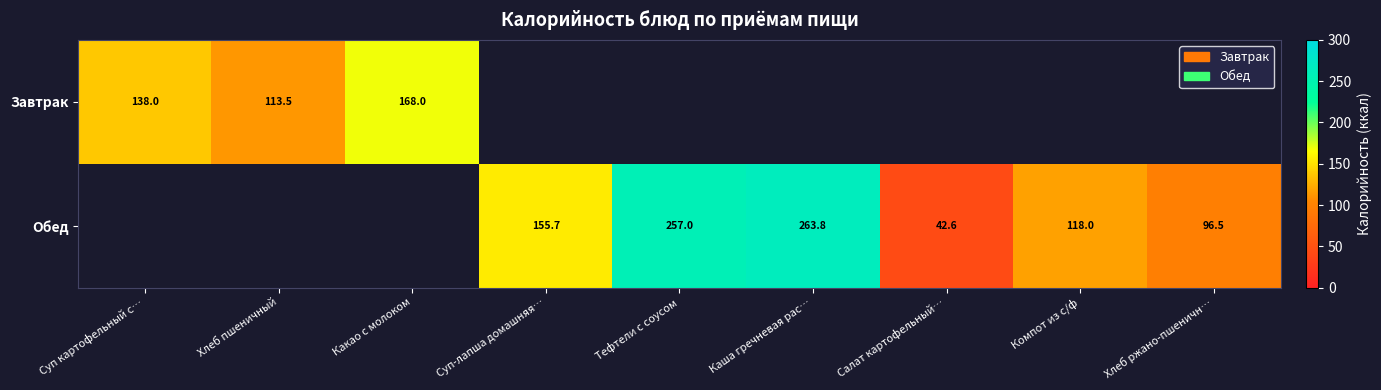

What is the difference between the Обед values at Тефтели с соусом and Хлеб ржано-пшеничн…?

160.5